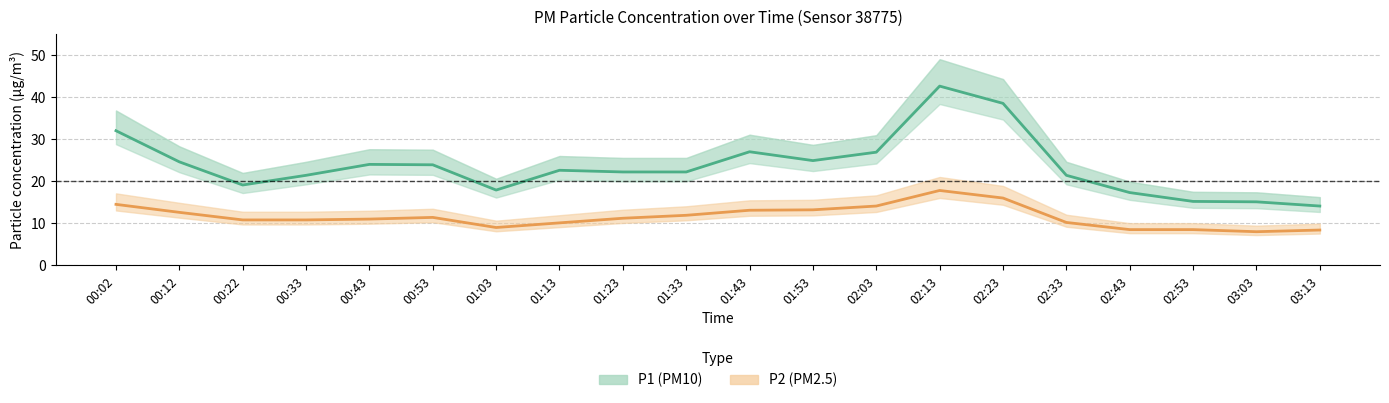

True or false: P2 has a value of 18.7 at 00:12.

False